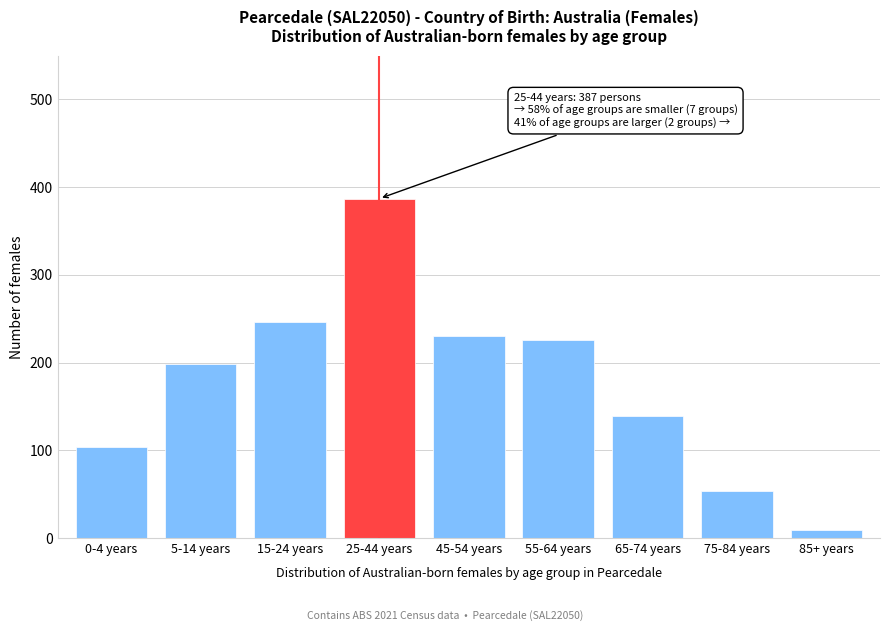

Reading left to right, transcribe all the data shown in this chart.

104	198	246	387	230	226	139	54	9